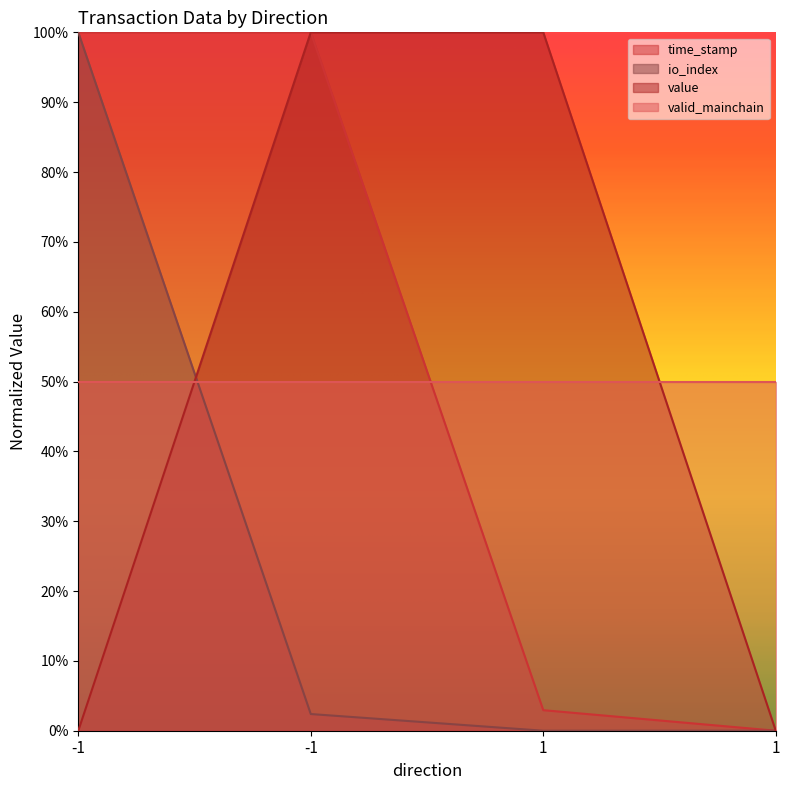

What are all the series names shown in the legend?

time_stamp, io_index, value, valid_mainchain